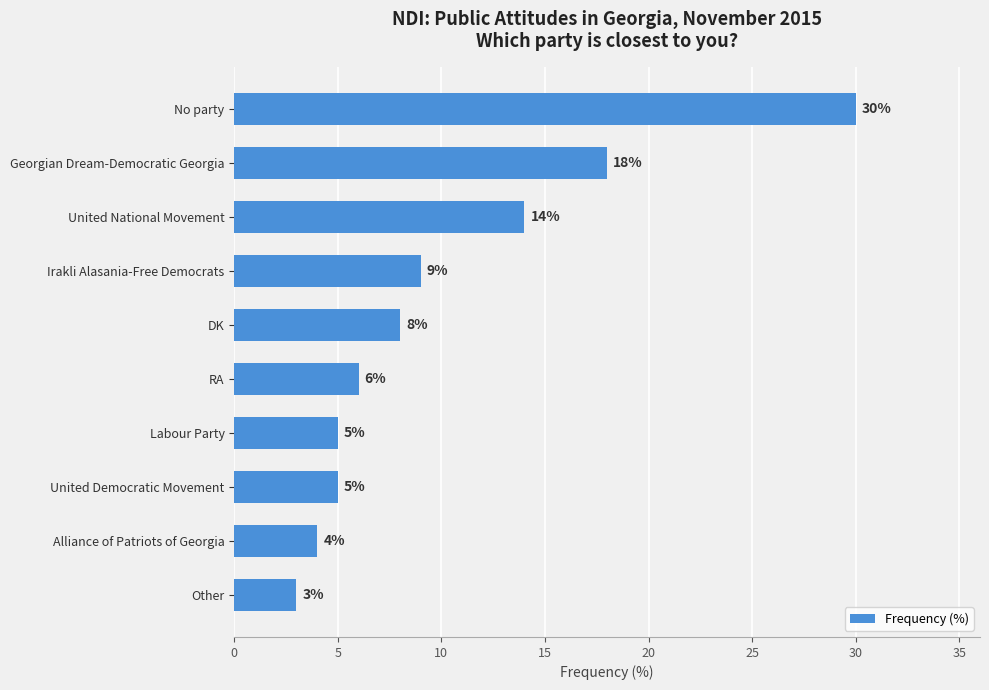

Approximately how many times larger is the value at Alliance of Patriots of Georgia compared to United National Movement?

0.3